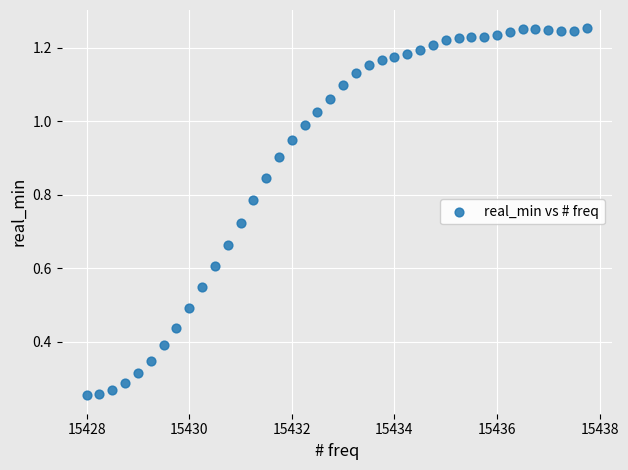

What is the range of X values (max minus min)?

9.8